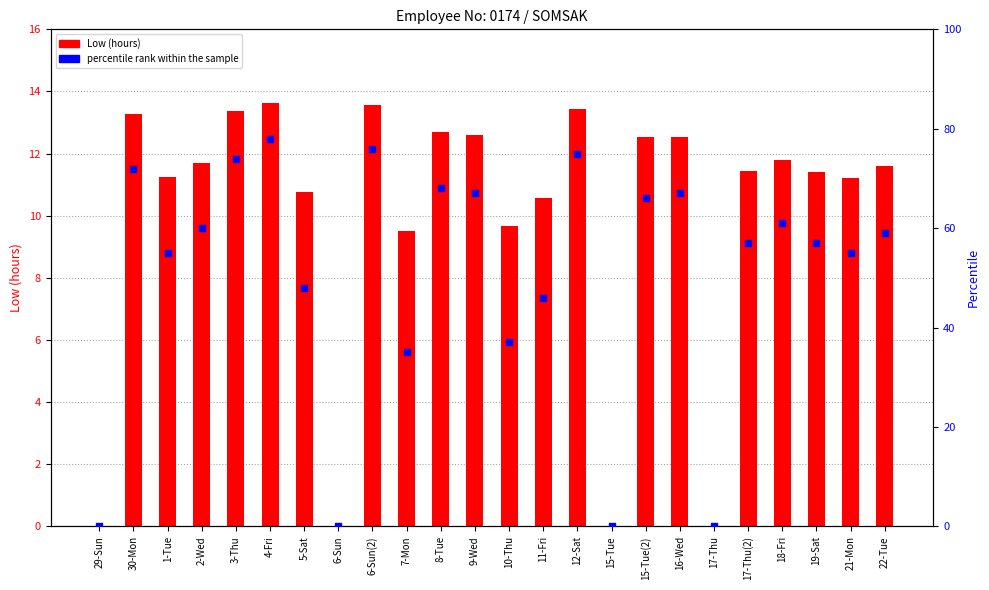

Which series contains the lowest Y value?

Low (hours)